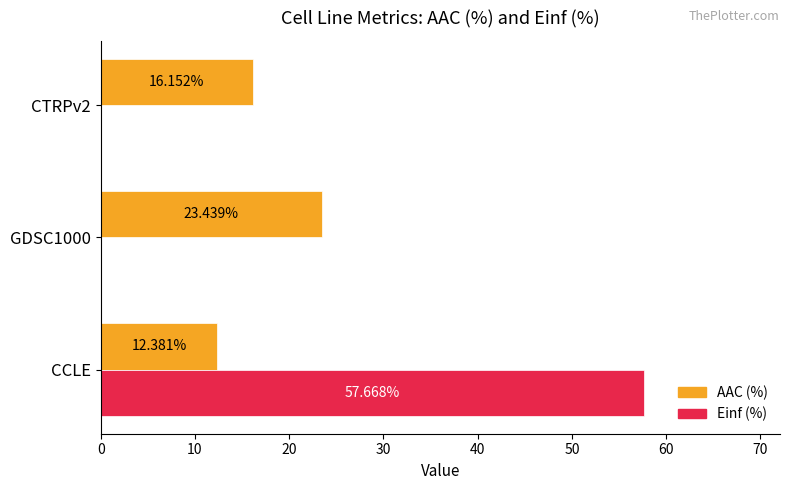

At which category does the chart reach its peak across all series?

CCLE